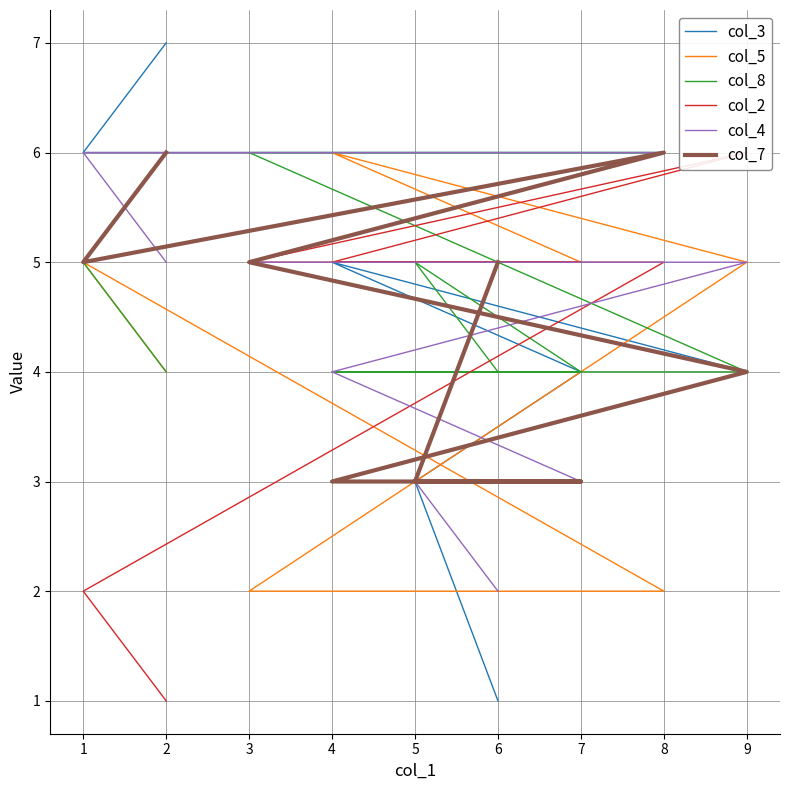

Which series has the largest total across all categories?

col_8